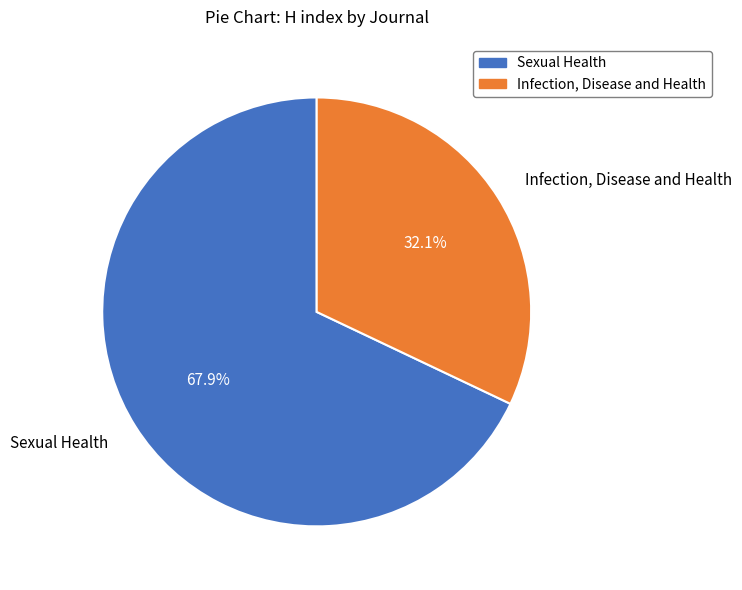

To the nearest percent, what is the combined percentage of Infection, Disease and Health and Sexual Health?

100%